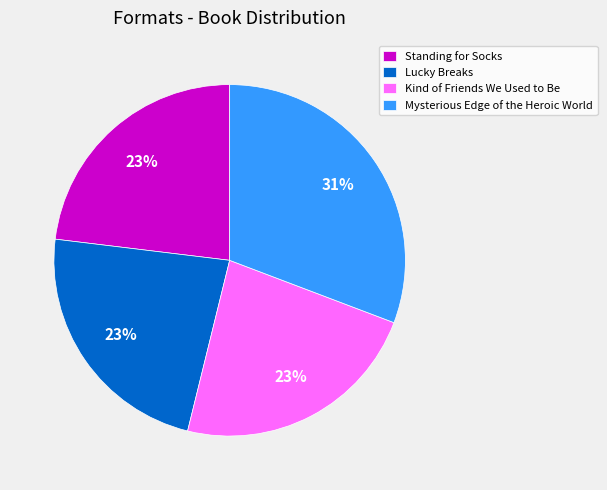

What is the largest slice in the pie chart?

Mysterious Edge of the Heroic World